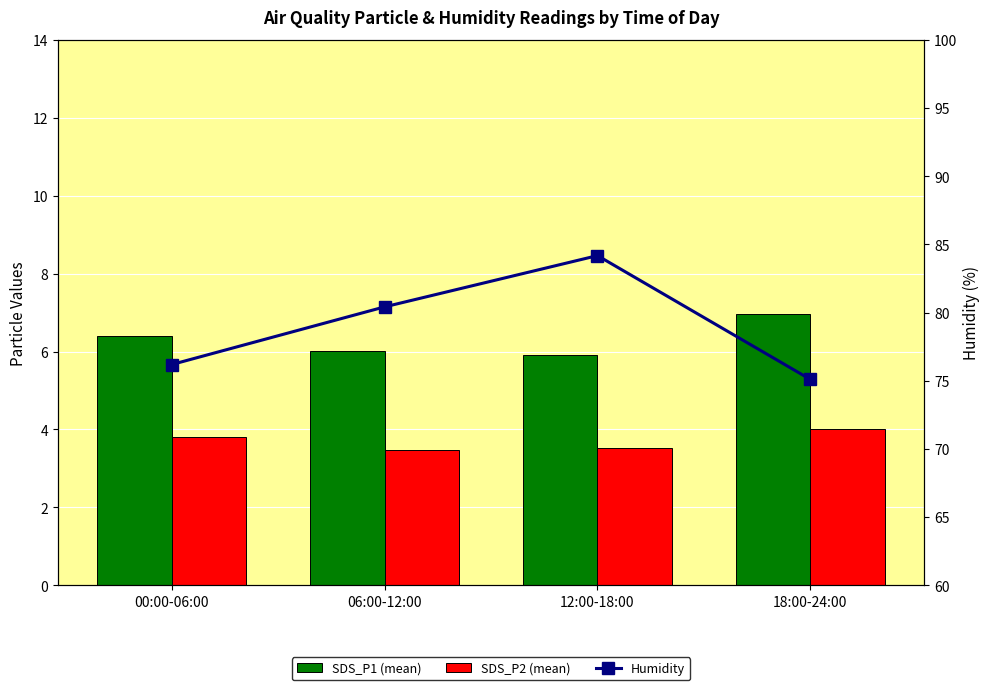

Reading left to right, what are all the values shown in this chart?

SDS_P1: 6.4	6.0	5.9	7.0
SDS_P2: 3.8	3.5	3.5	4.0
Humidity: 76.2	80.4	84.2	75.1